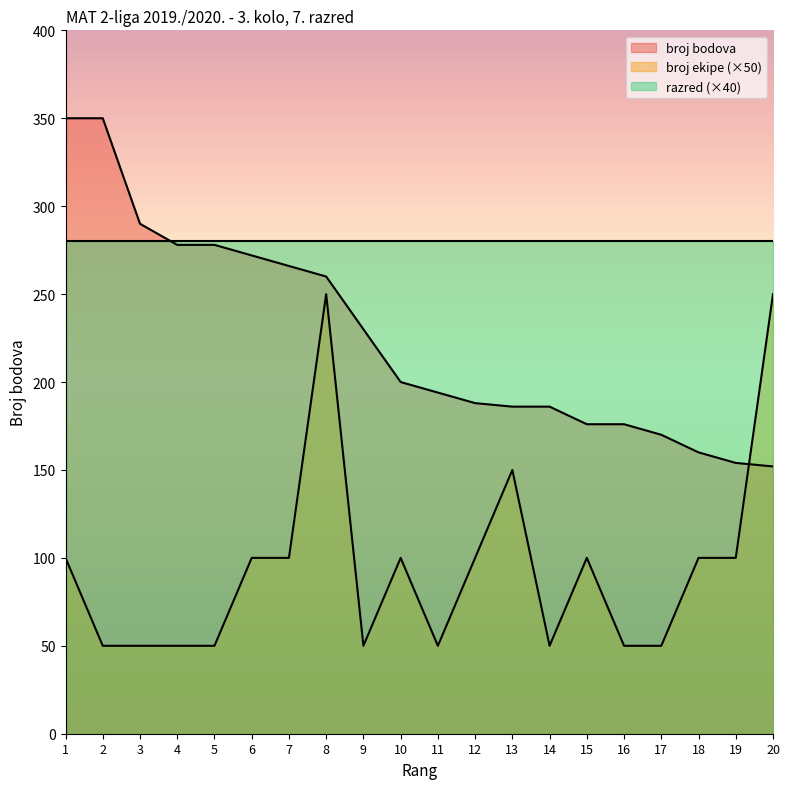

What is the minimum value shown in the chart?

50